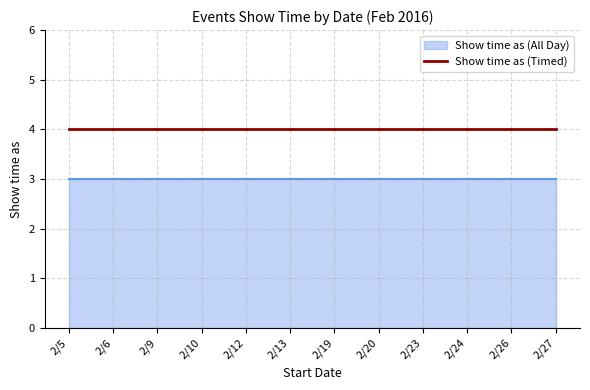

Which label corresponds to the smallest value in the chart?

2/5